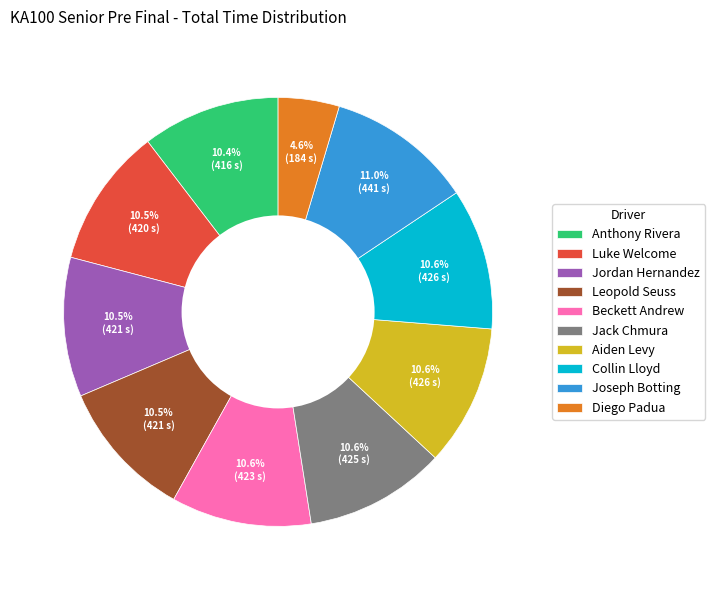

Approximately how many times larger is the value at Joseph Botting compared to Leopold Seuss?

1.0